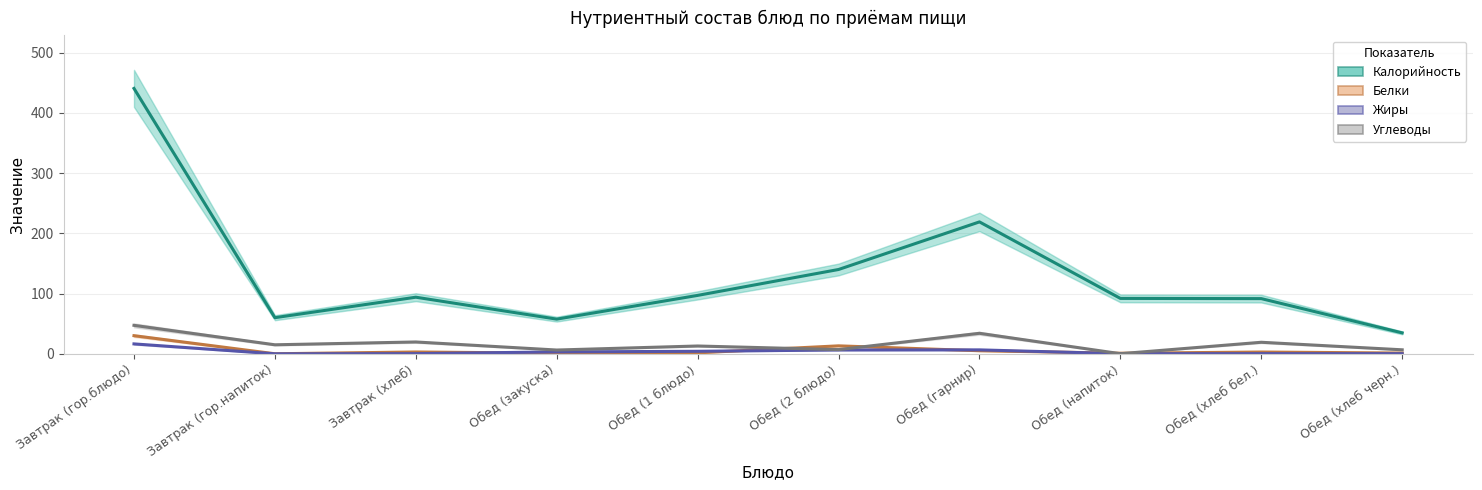

Reading right to left, transcribe all the data shown in this chart.

Калорийность: Обед (хлеб черн.)=34.8	Обед (хлеб бел.)=91.7	Обед (напиток)=92.0	Обед (гарнир)=219.0	Обед (2 блюдо)=140.0	Обед (1 блюдо)=97.0	Обед (закуска)=57.6	Завтрак (хлеб)=94.0	Завтрак (гор.напиток)=60.0	Завтрак (гор.блюдо)=440.6
Белки: Обед (хлеб черн.)=1.3	Обед (хлеб бел.)=3.0	Обед (напиток)=1.0	Обед (гарнир)=5.1	Обед (2 блюдо)=13.2	Обед (1 блюдо)=1.6	Обед (закуска)=1.0	Завтрак (хлеб)=3.0	Завтрак (гор.напиток)=0.1	Завтрак (гор.блюдо)=30.1
Жиры: Обед (хлеб черн.)=0.2	Обед (хлеб бел.)=0.3	Обед (напиток)=0.2	Обед (гарнир)=6.6	Обед (2 блюдо)=6.4	Обед (1 блюдо)=4.2	Обед (закуска)=3.2	Завтрак (хлеб)=0.3	Завтрак (гор.напиток)=0.0	Завтрак (гор.блюдо)=16.5
Углеводы: Обед (хлеб черн.)=6.7	Обед (хлеб бел.)=19.2	Обед (напиток)=0.2	Обед (гарнир)=34.1	Обед (2 блюдо)=7.0	Обед (1 блюдо)=13.0	Обед (закуска)=6.3	Завтрак (хлеб)=19.7	Завтрак (гор.напиток)=15.0	Завтрак (гор.блюдо)=47.3